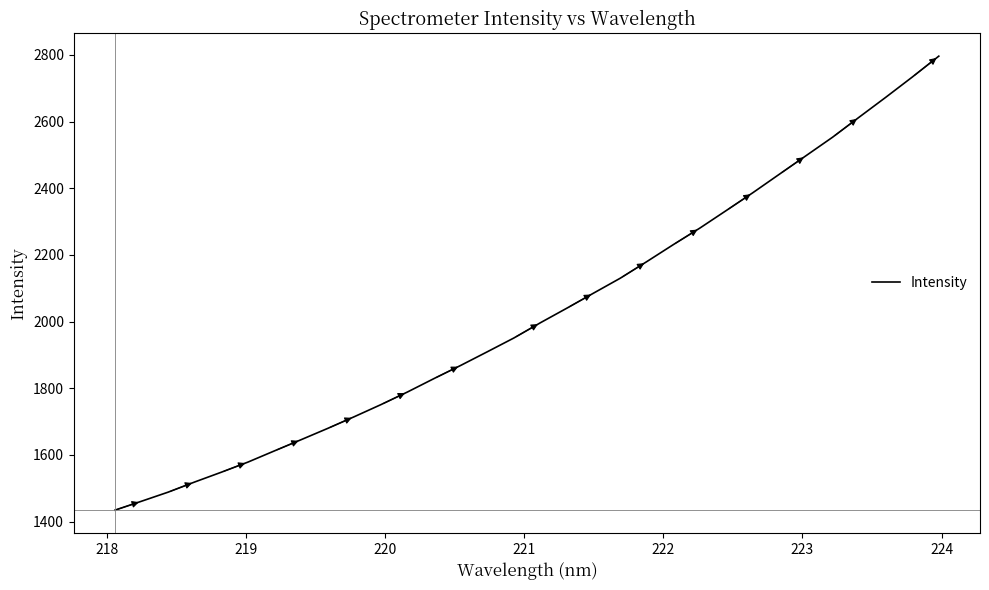

Count the number of categories in the chart.

32